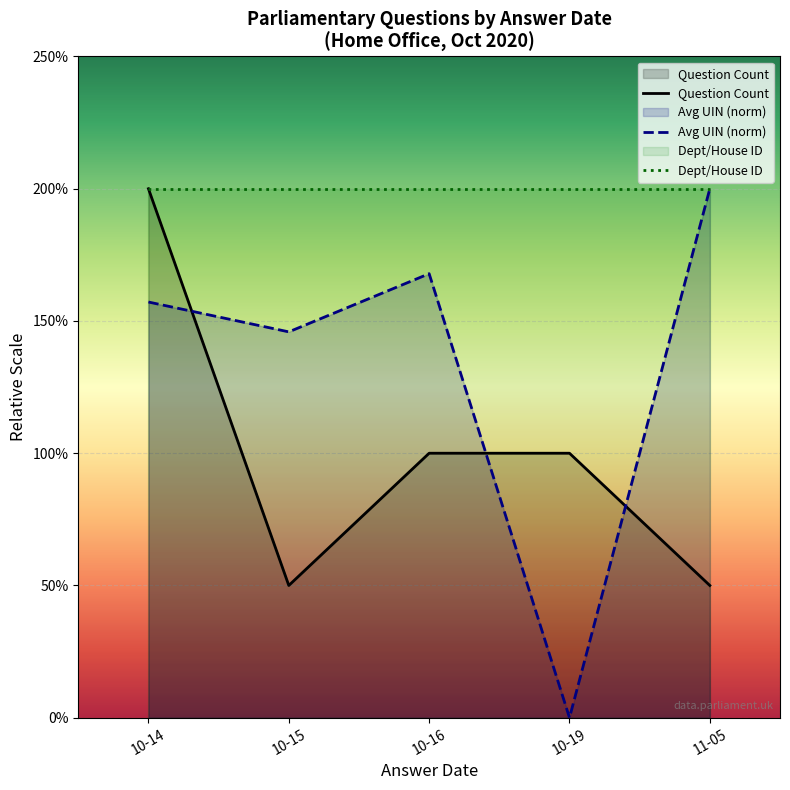

Is it true that Avg UIN (norm) equals 2.6 at 10-19?

False